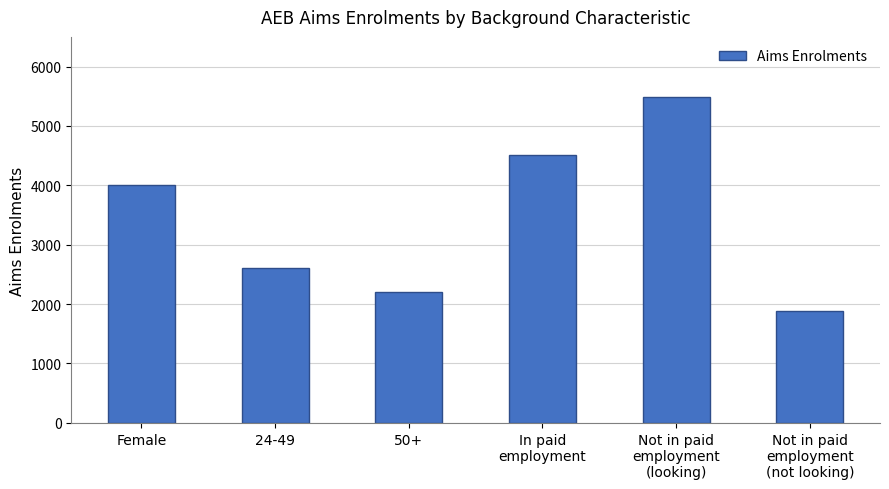

What is the change in value from Female to Not in paid
employment
(not looking)?

-2120